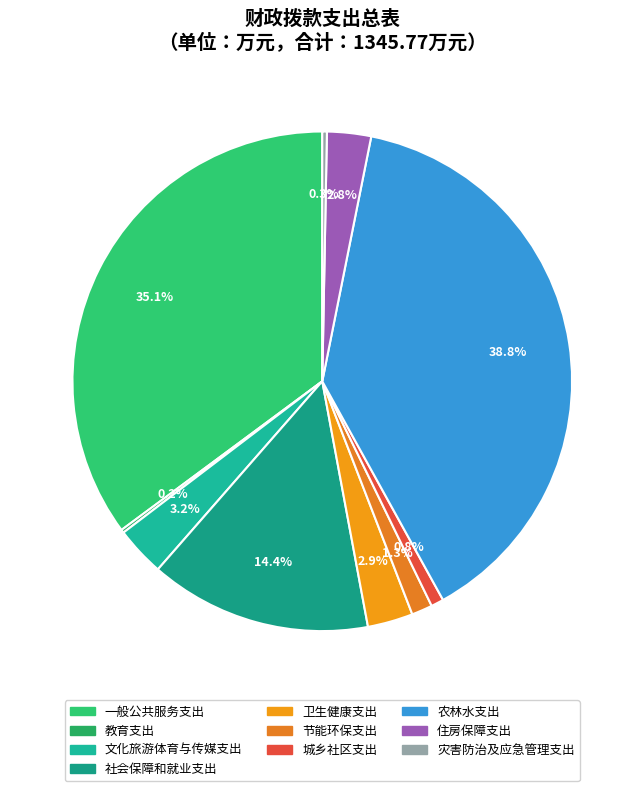

The 文化旅游体育与传媒支出 slice represents 3% of the pie. True or false?

True